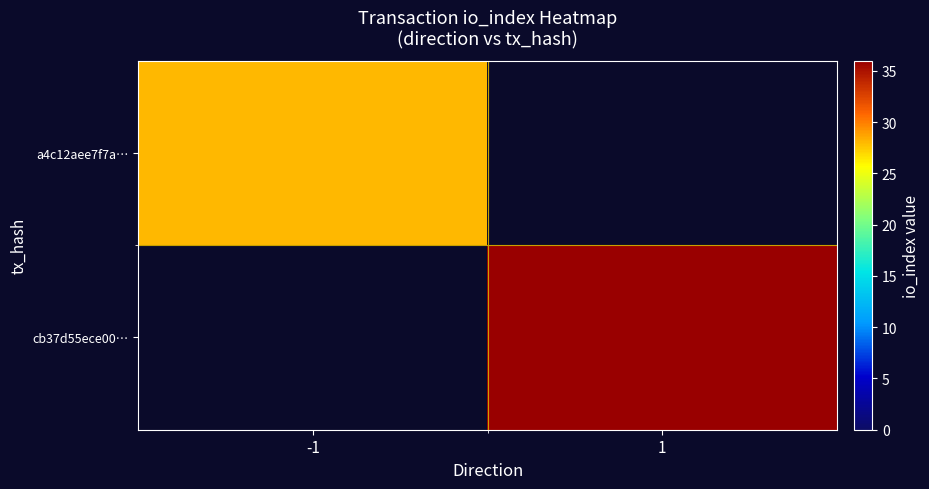

Rank the categories by cb37d55ece00… value from highest to lowest.

-1, 1